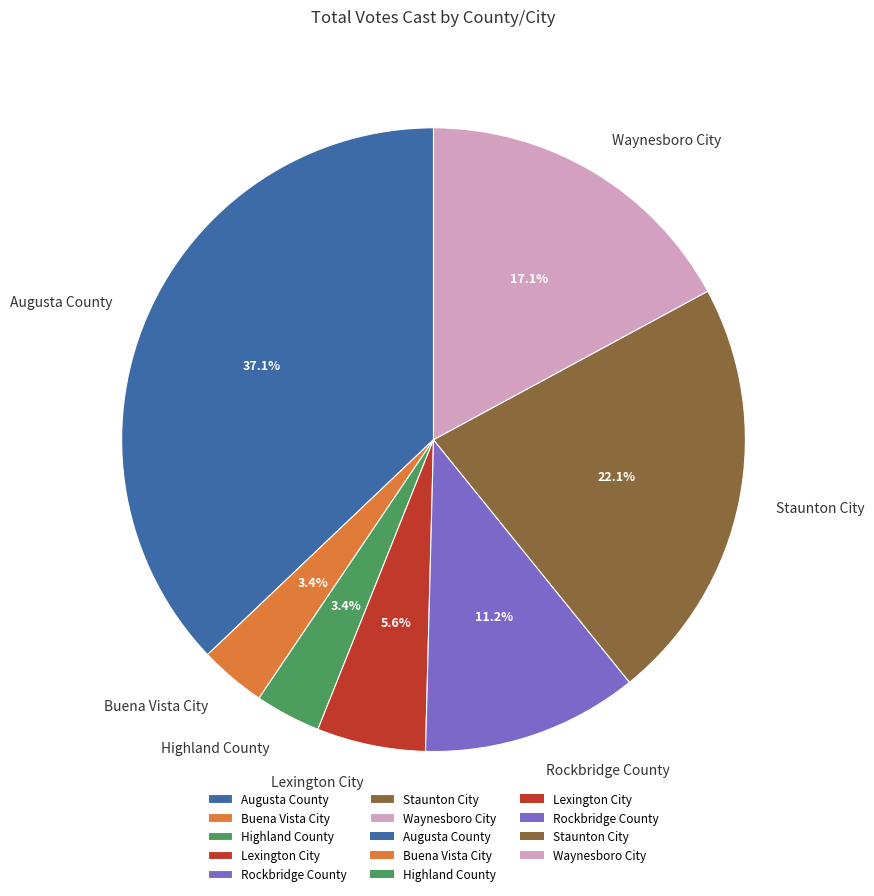

Is it true that Staunton City is 32% of the pie?

False